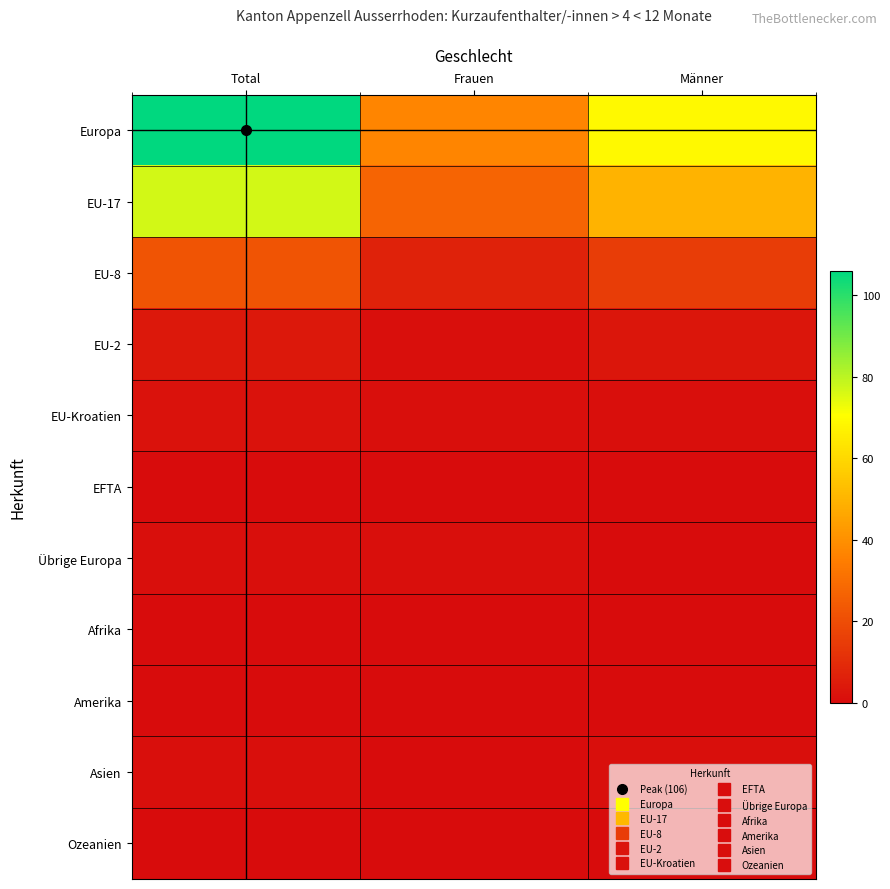

At which category does the chart reach its peak across all series?

Total